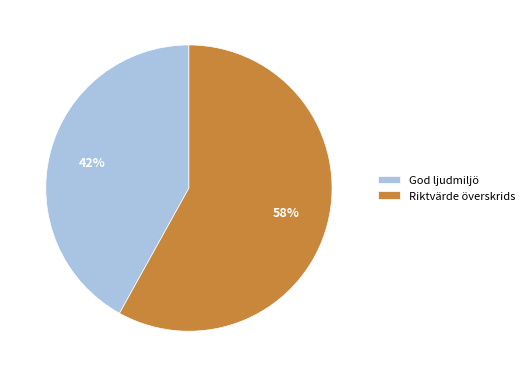

Does any single category account for the majority?

Yes